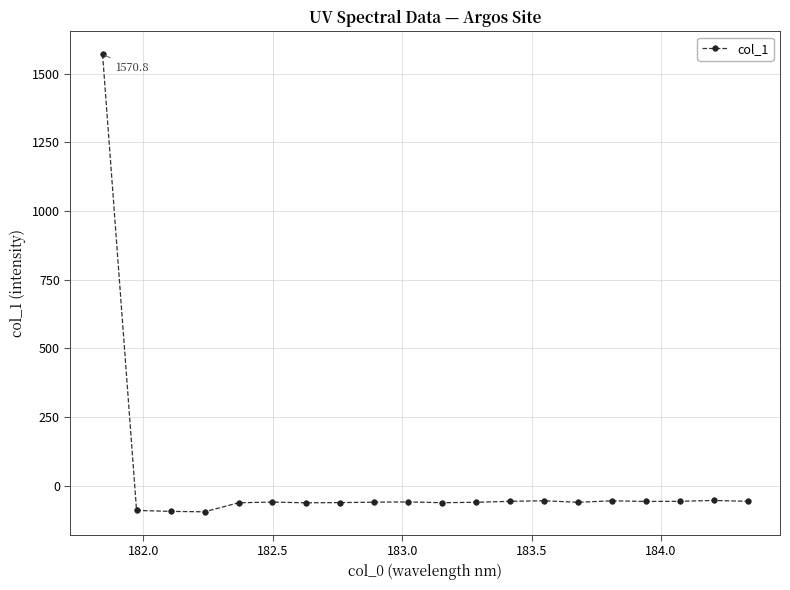

What is the difference between the second highest and minimum values?

41.3